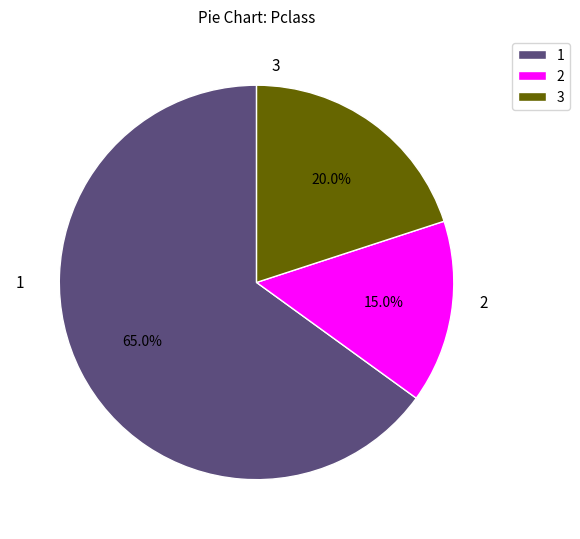

Which slice is the smallest?

2